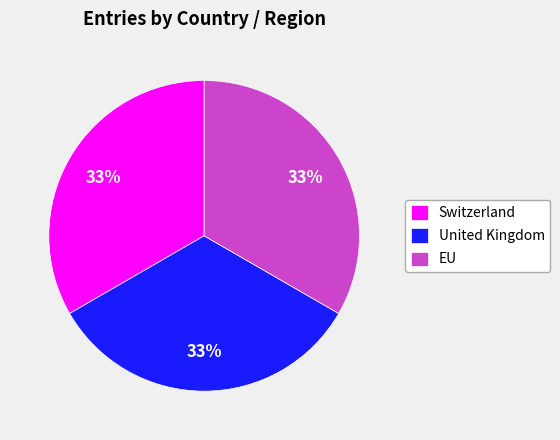

To the nearest percent, what portion does EU represent?

33%